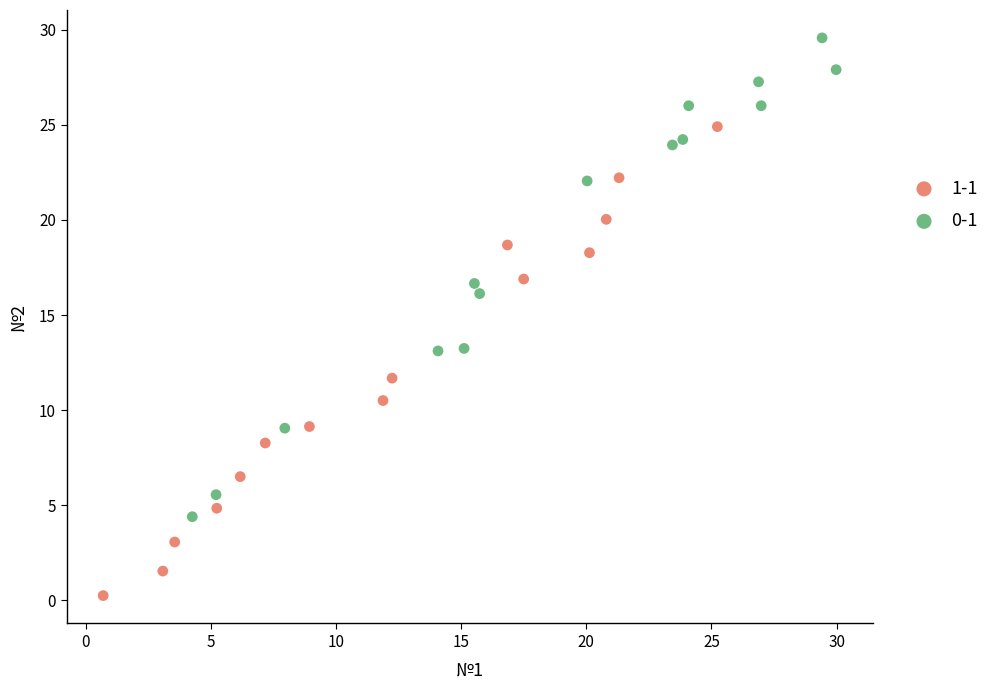

Which series reaches the minimum Y coordinate?

1-1